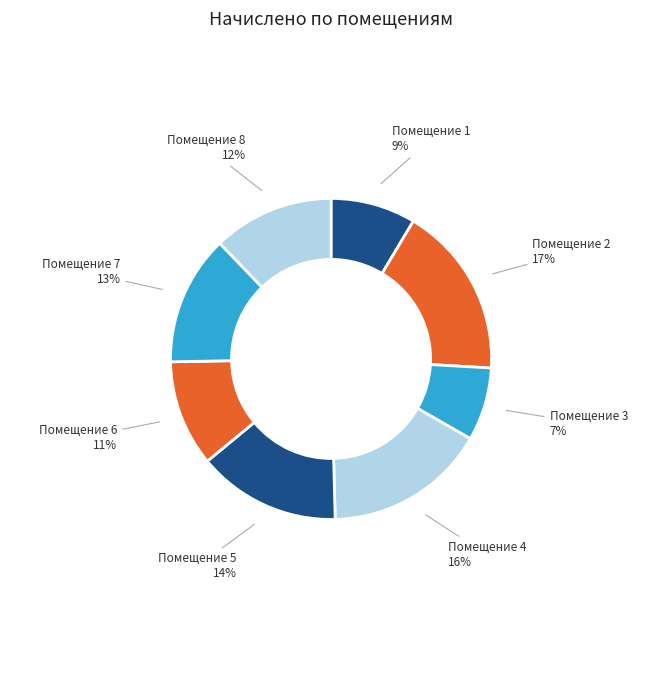

How many segments does this pie chart have?

8